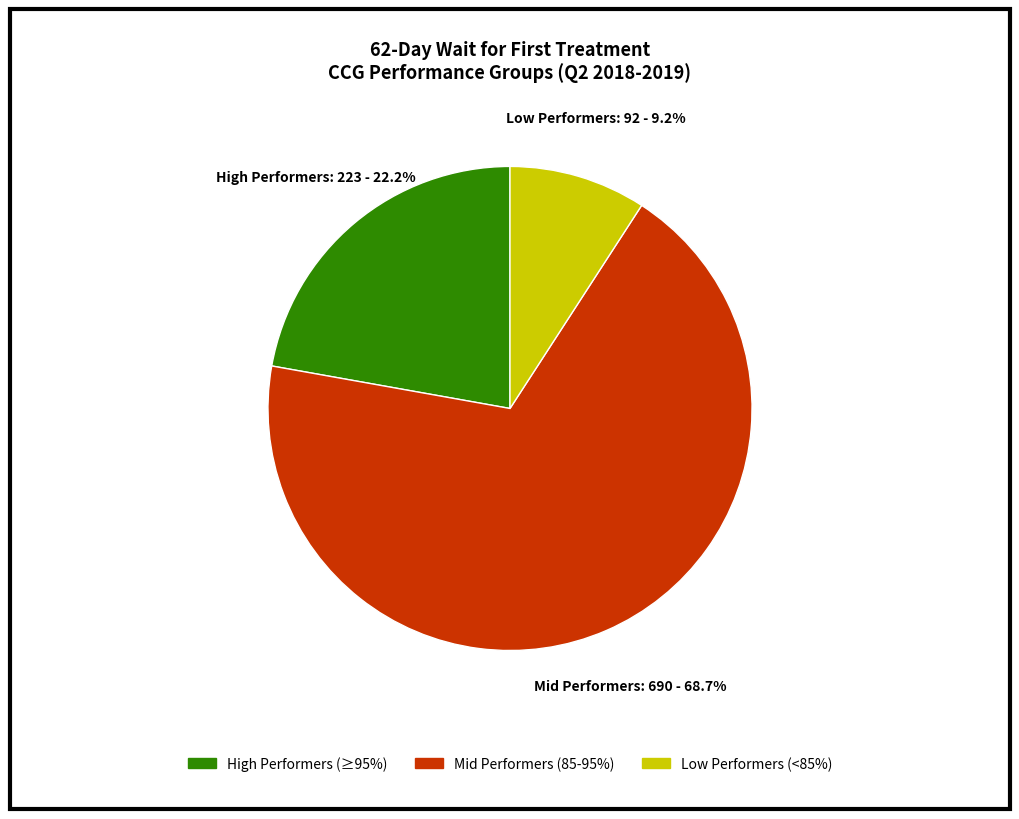

Is there any slice that represents more than half of the pie?

Yes